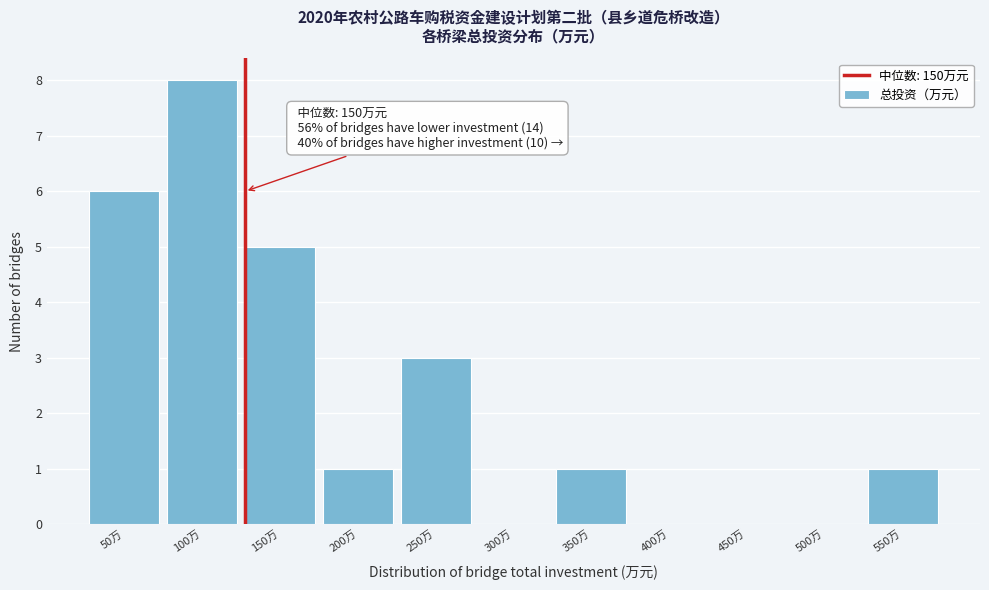

Reading left to right, what are all the values shown in this chart?

50万=6	100万=8	150万=5	200万=1	250万=3	300万=0	350万=1	400万=0	450万=0	500万=0	550万=1